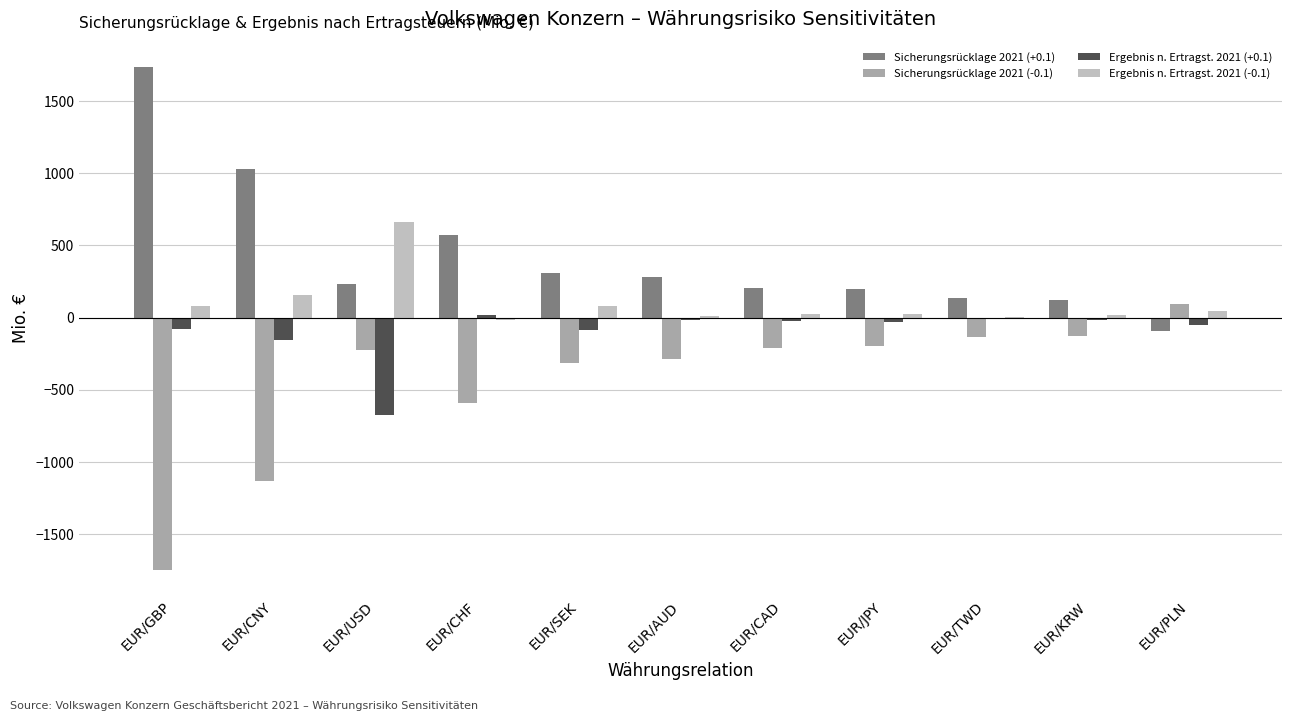

What is the sum of all Sicherungsrücklage 2021 (-0.1) values?

-4855